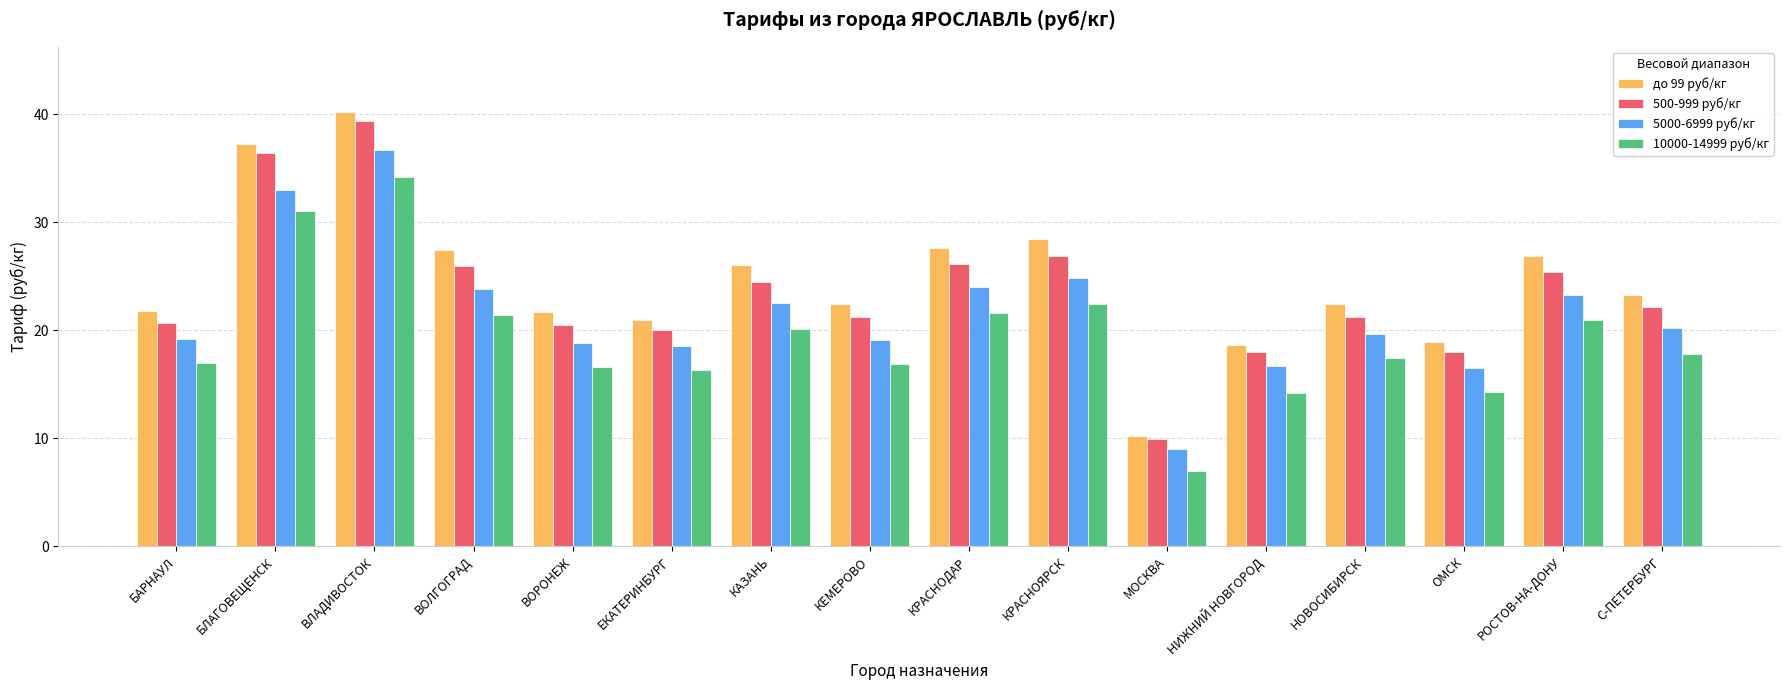

What is the average value of the 5000-6999 руб/кг series?

21.6